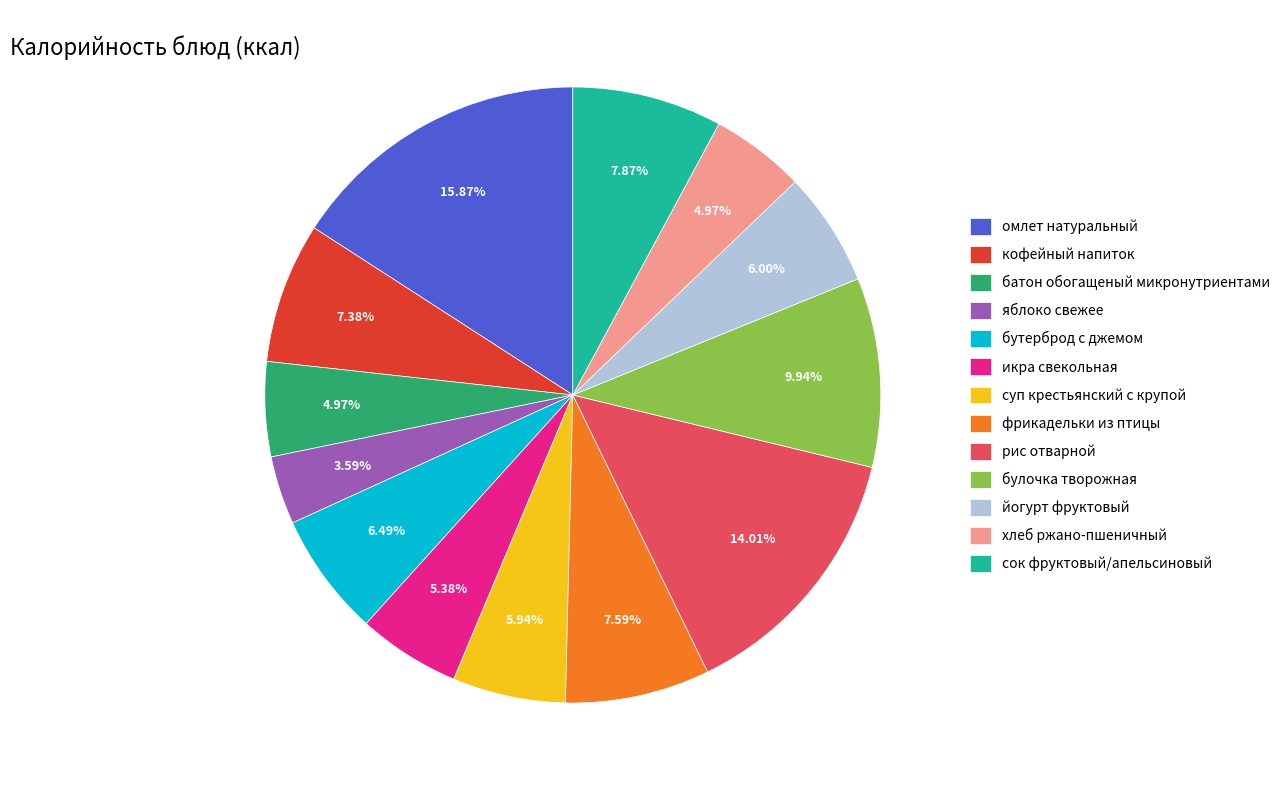

Does сок фруктовый/апельсиновый account for over 50% of the chart?

No